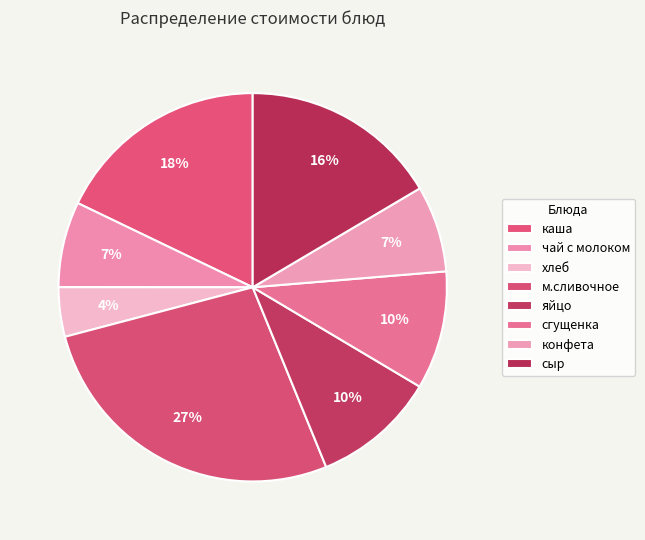

The сыр slice represents 16% of the pie. True or false?

True